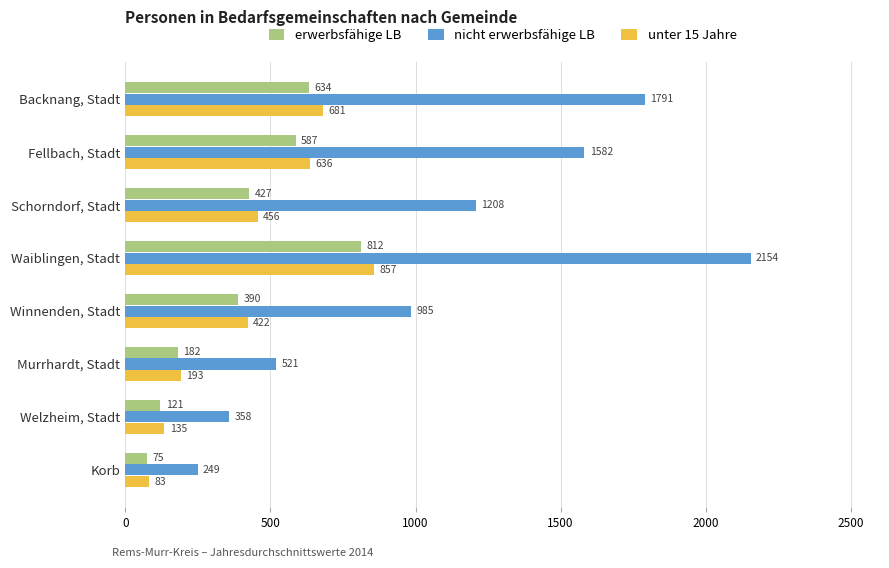

What is the minimum value shown in the chart?

75